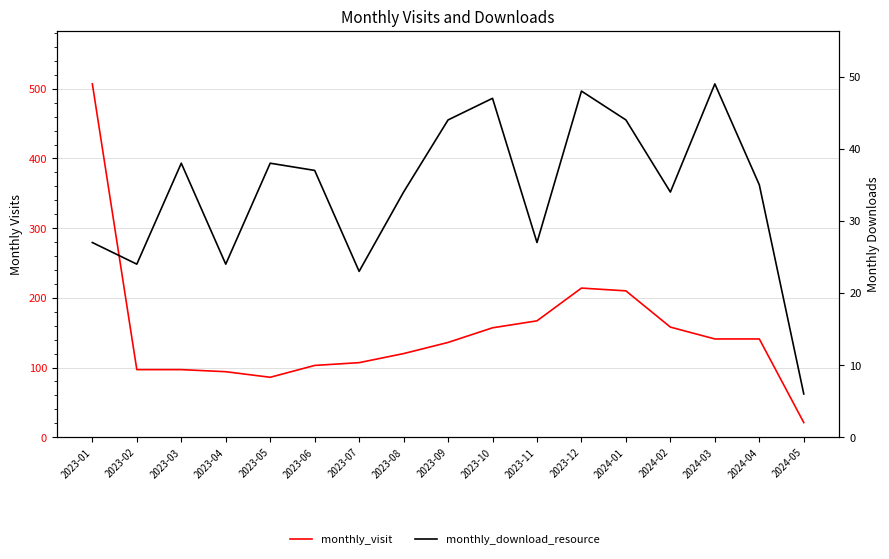

What are all the series names shown in the legend?

monthly_visit, monthly_download_resource